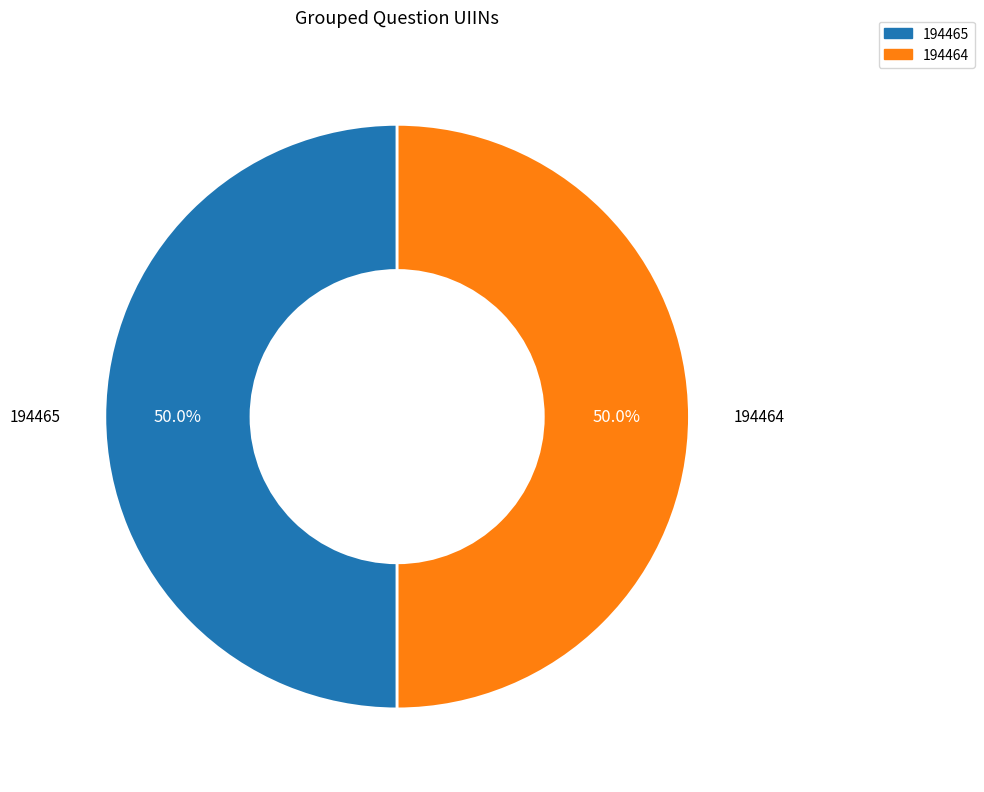

Is the sum of 194465 and 194464 greater than half?

Yes